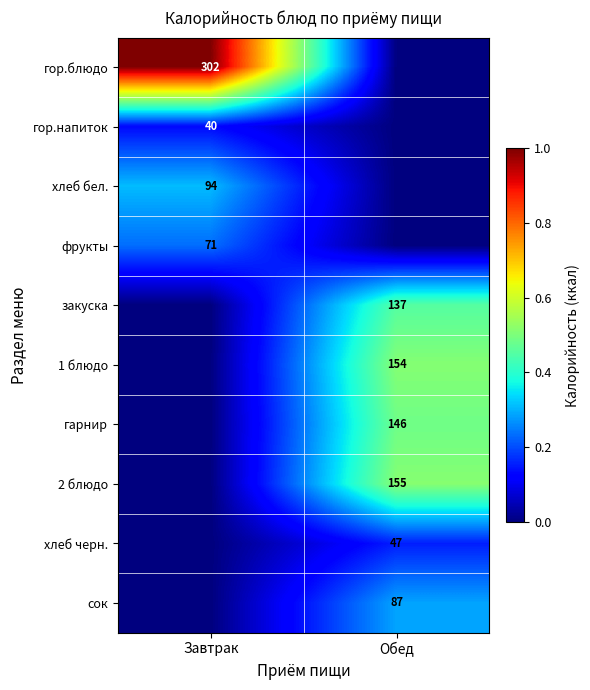

At how many categories does at least one series exceed 0?

2